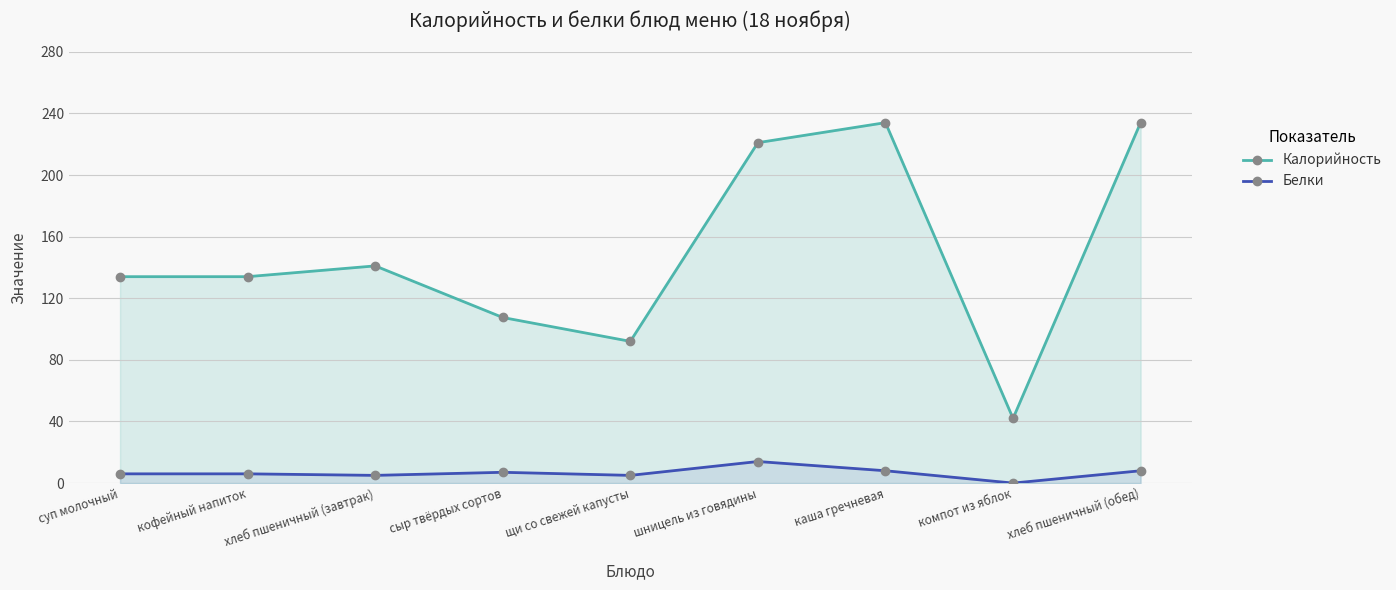

What is the difference between the Калорийность values at кофейный напиток and хлеб пшеничный (обед)?

100.0